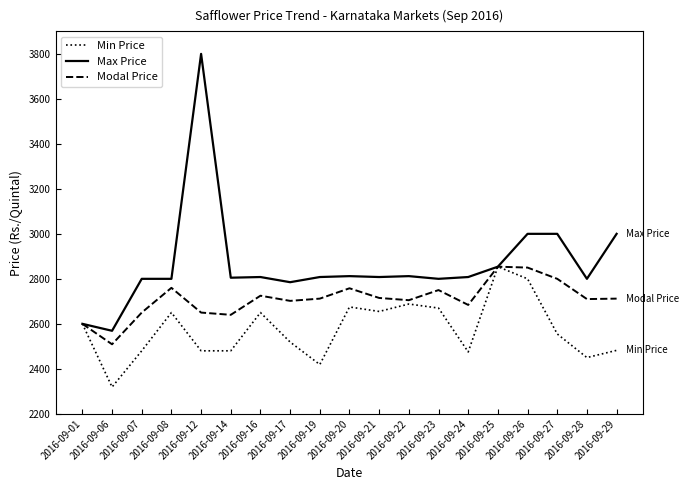

What is the difference between the maximum and minimum values in the Max Price series?

1231